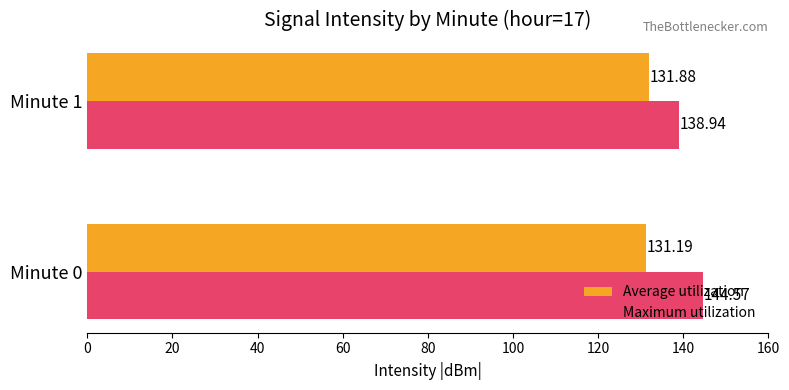

Which series has the largest range (max minus min)?

Maximum utilization